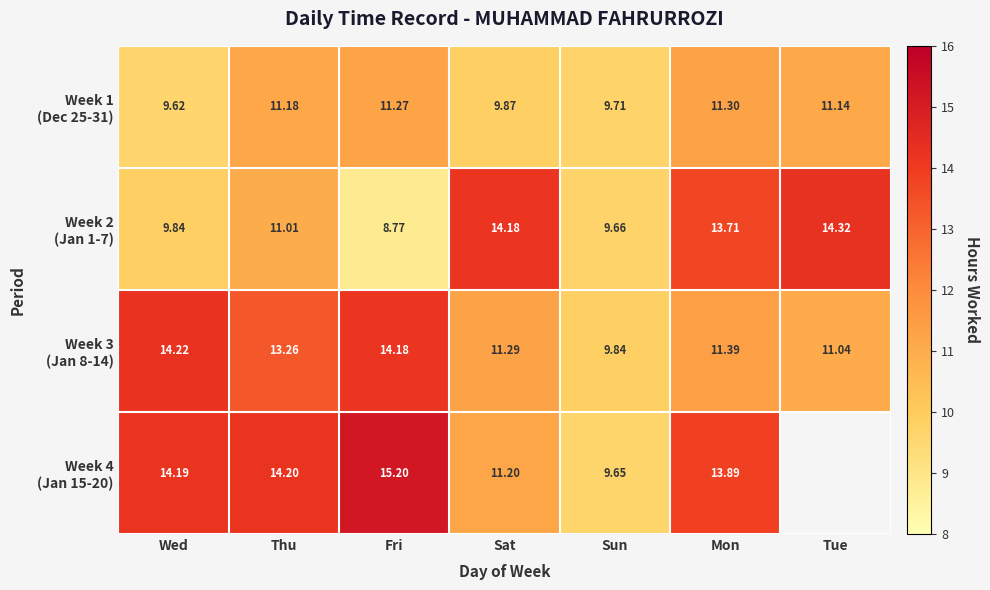

At how many categories does at least one series exceed 9?

7